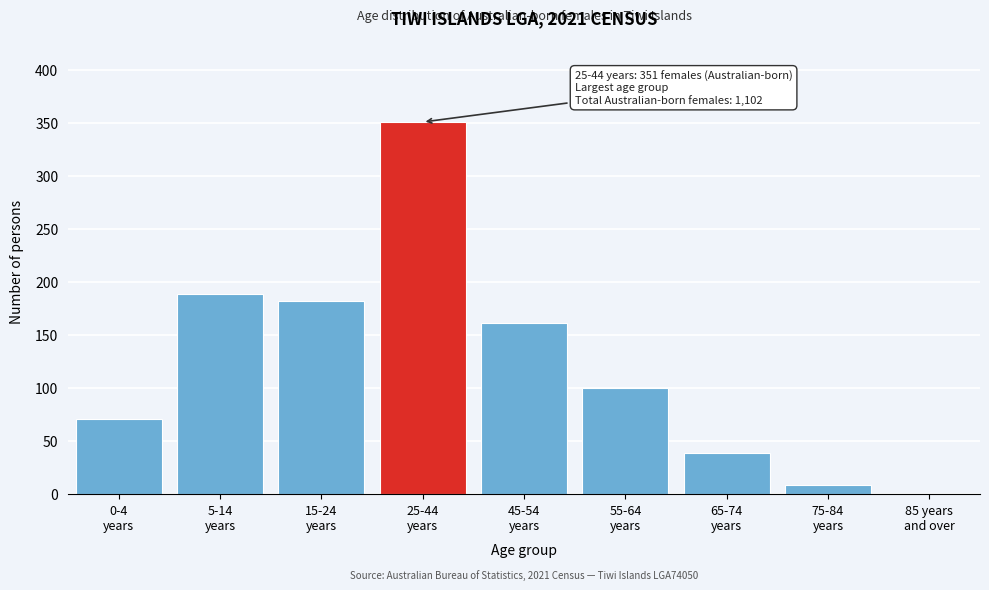

What is the maximum value shown in the chart?

351